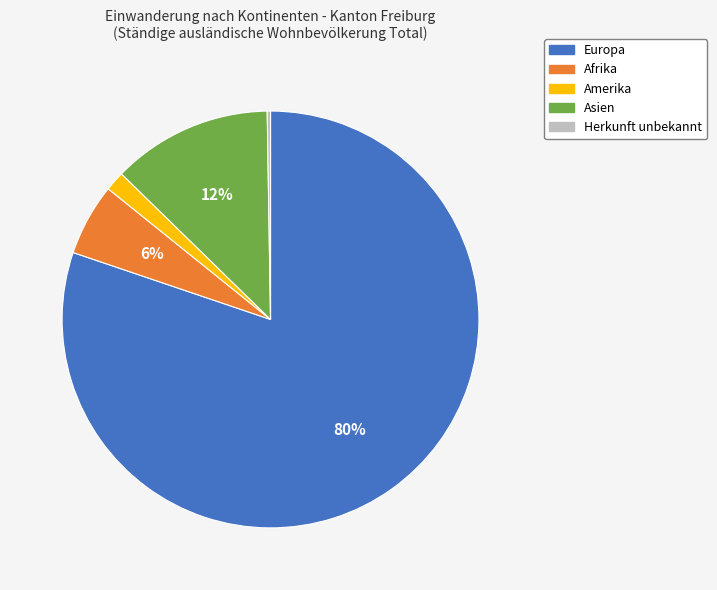

True or false: Europa accounts for 80% of the total.

True